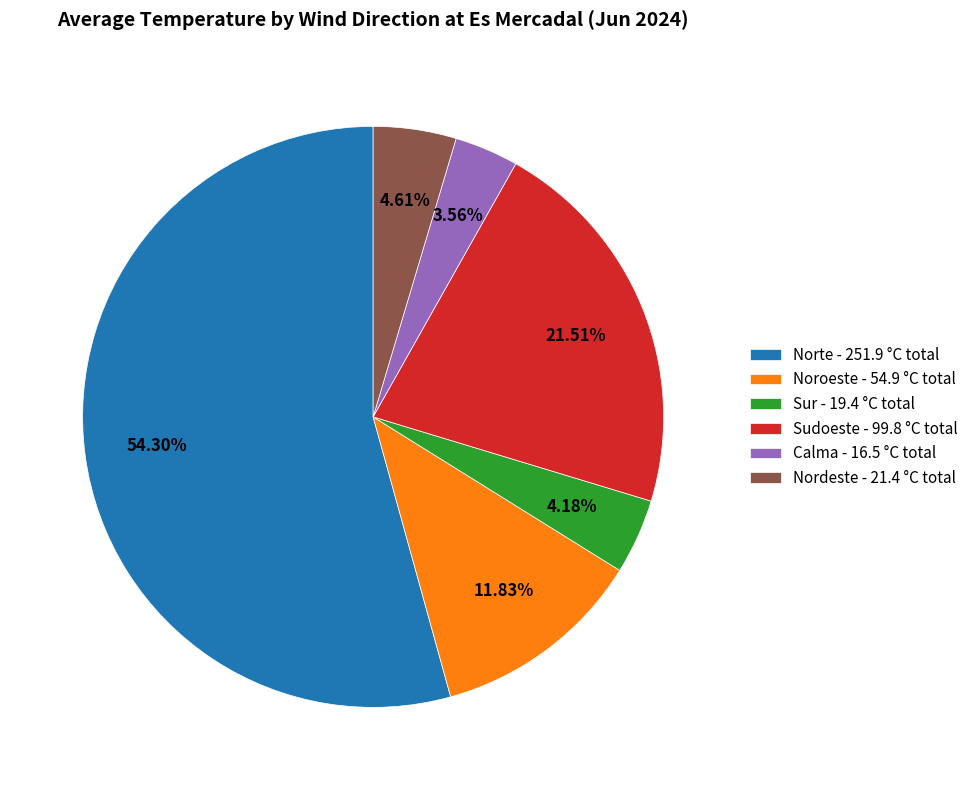

Is the sum of Sudoeste - 99.8 °C total and Norte - 251.9 °C total greater than half?

Yes